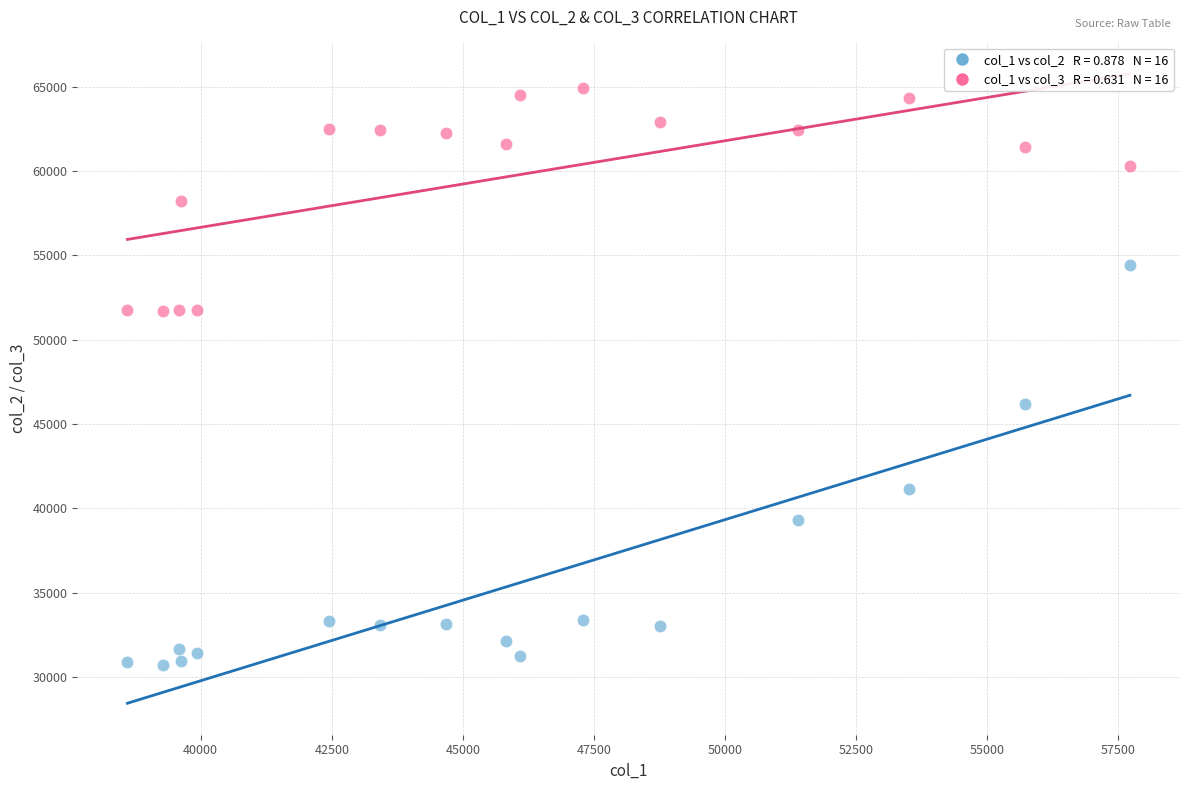

Across all data points, what is the range of X values (max minus min)?

19115